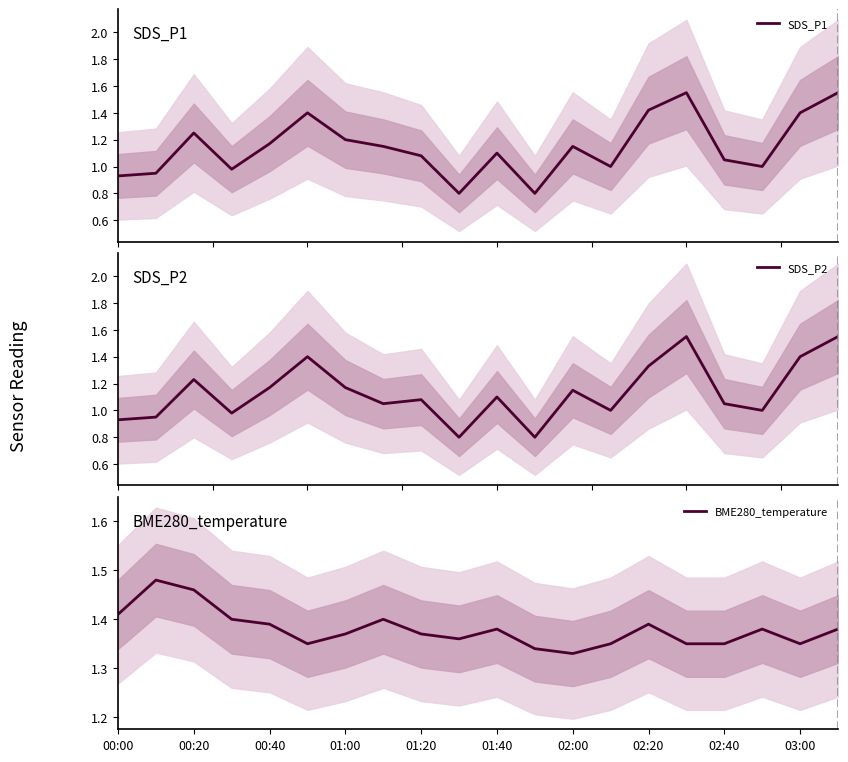

Is this an area chart (filled region under the line)?

No